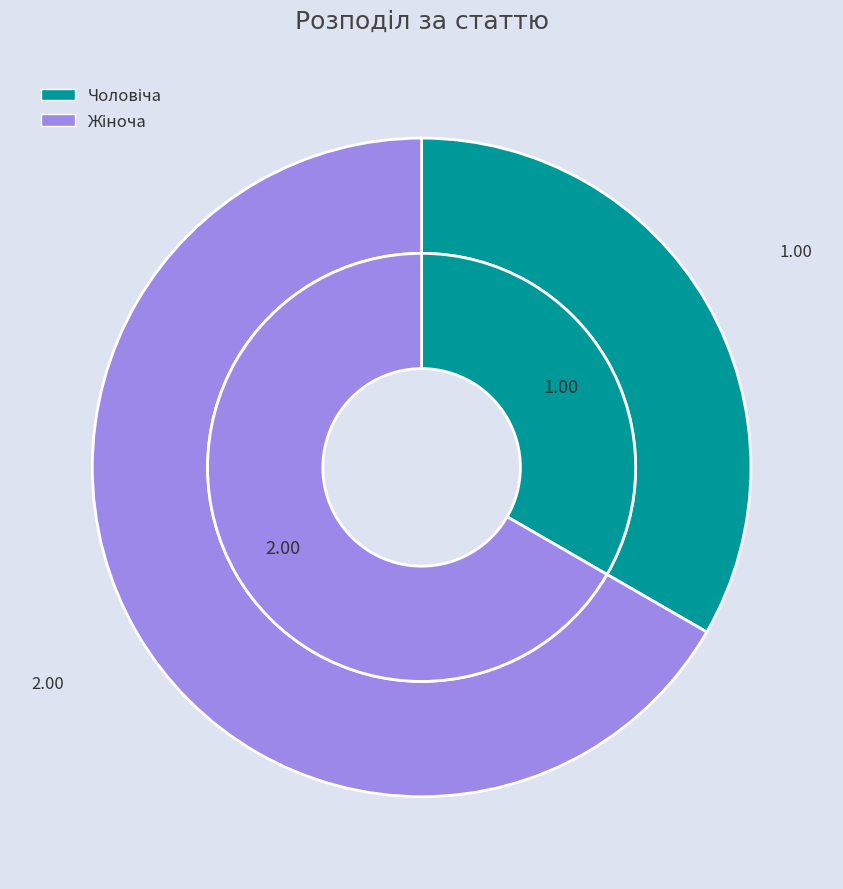

To the nearest percent, what is the difference between the largest and smallest slice percentages?

33%